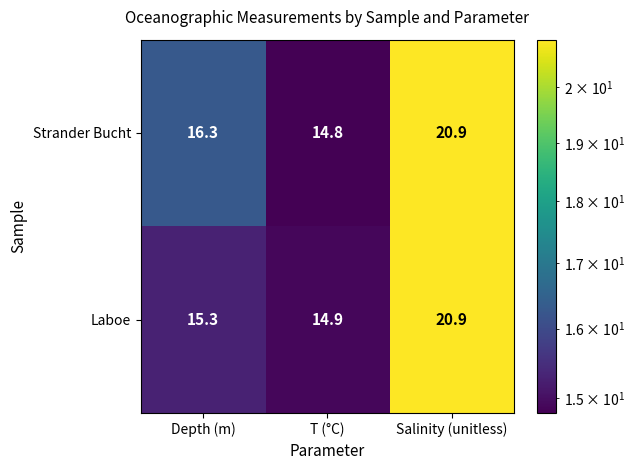

Which series has the largest total across all categories?

Strander Bucht